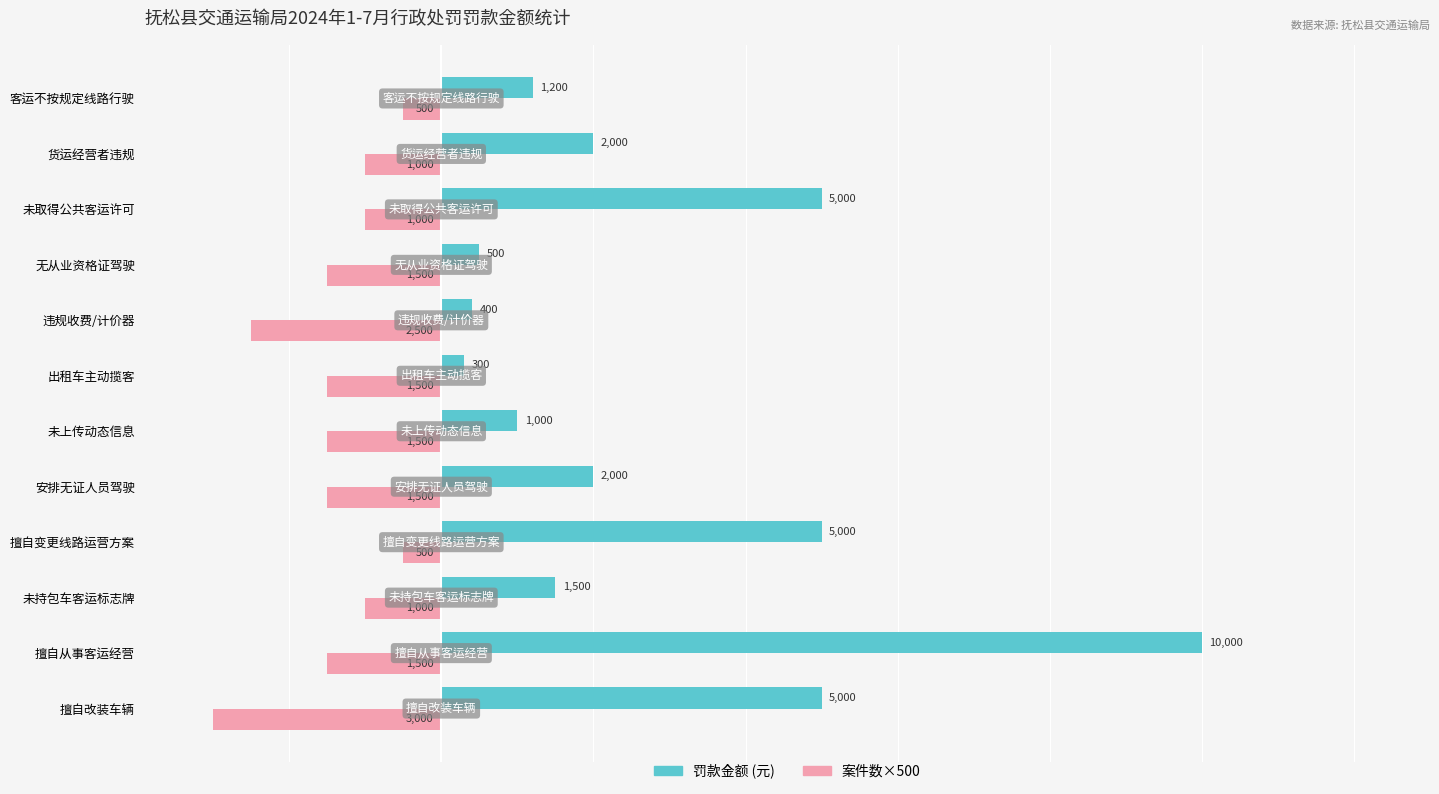

Which series has the largest range (max minus min)?

罚款金额 (元)